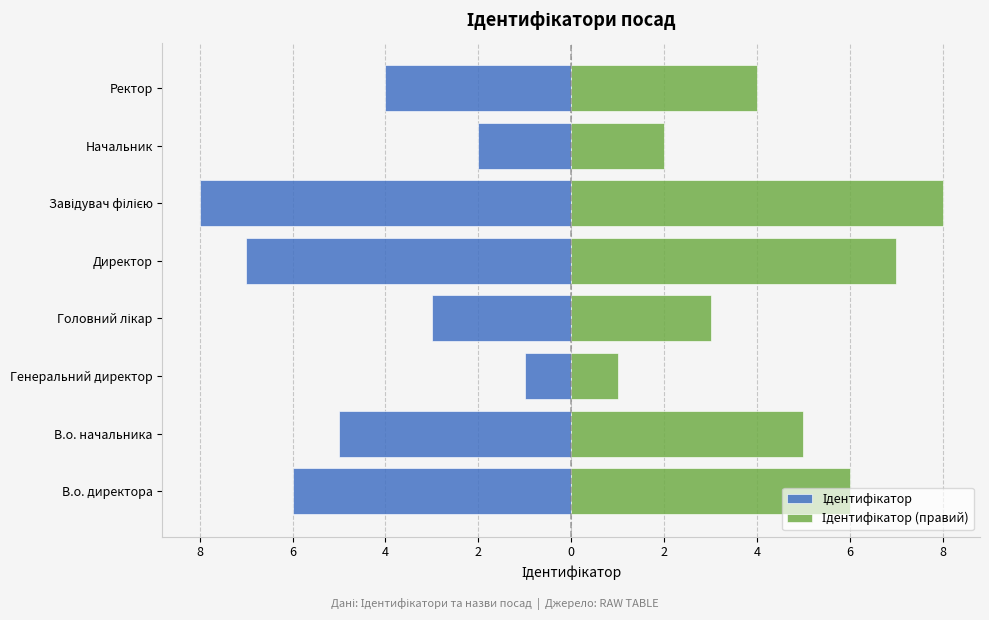

Reading left to right, extract all data points from this chart.

Ідентифікатор: 10=-6	8=-5	6=-1	4=-3	2=-7	0=-8	2=-2	4=-4
Ідентифікатор (правий): 10=6	8=5	6=1	4=3	2=7	0=8	2=2	4=4